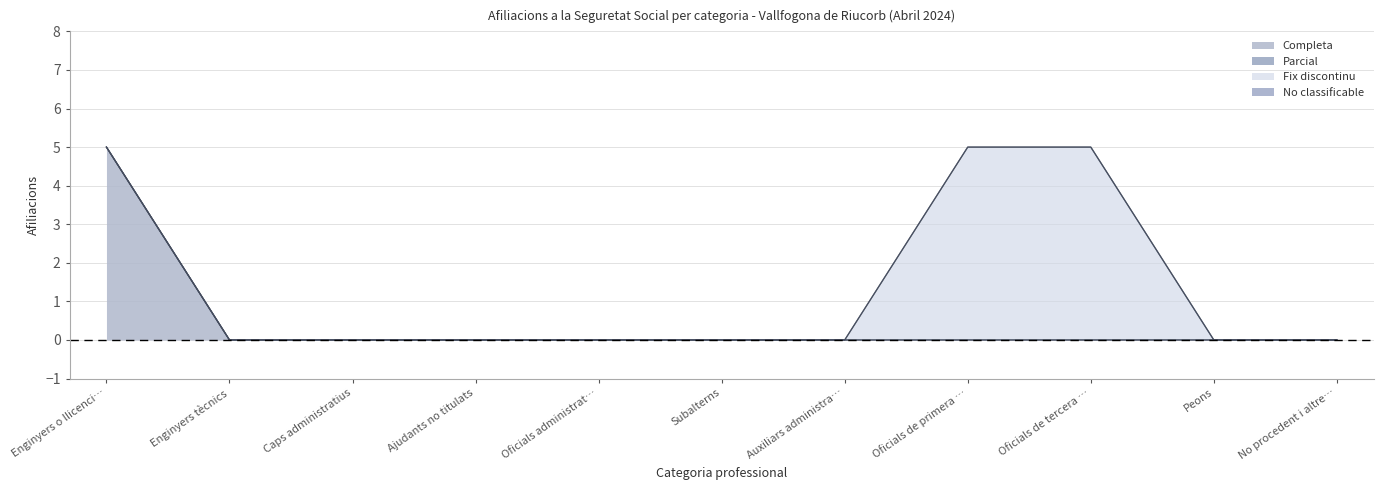

Rank the series at Oficials de primera i de segona from lowest to highest value.

Completa, Parcial, No classificable, Fix discontinu